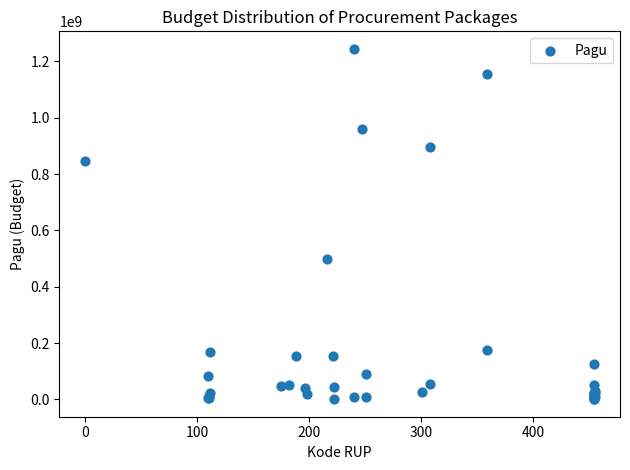

What Y value in the scatter plot is closest to 622840000?

499932000